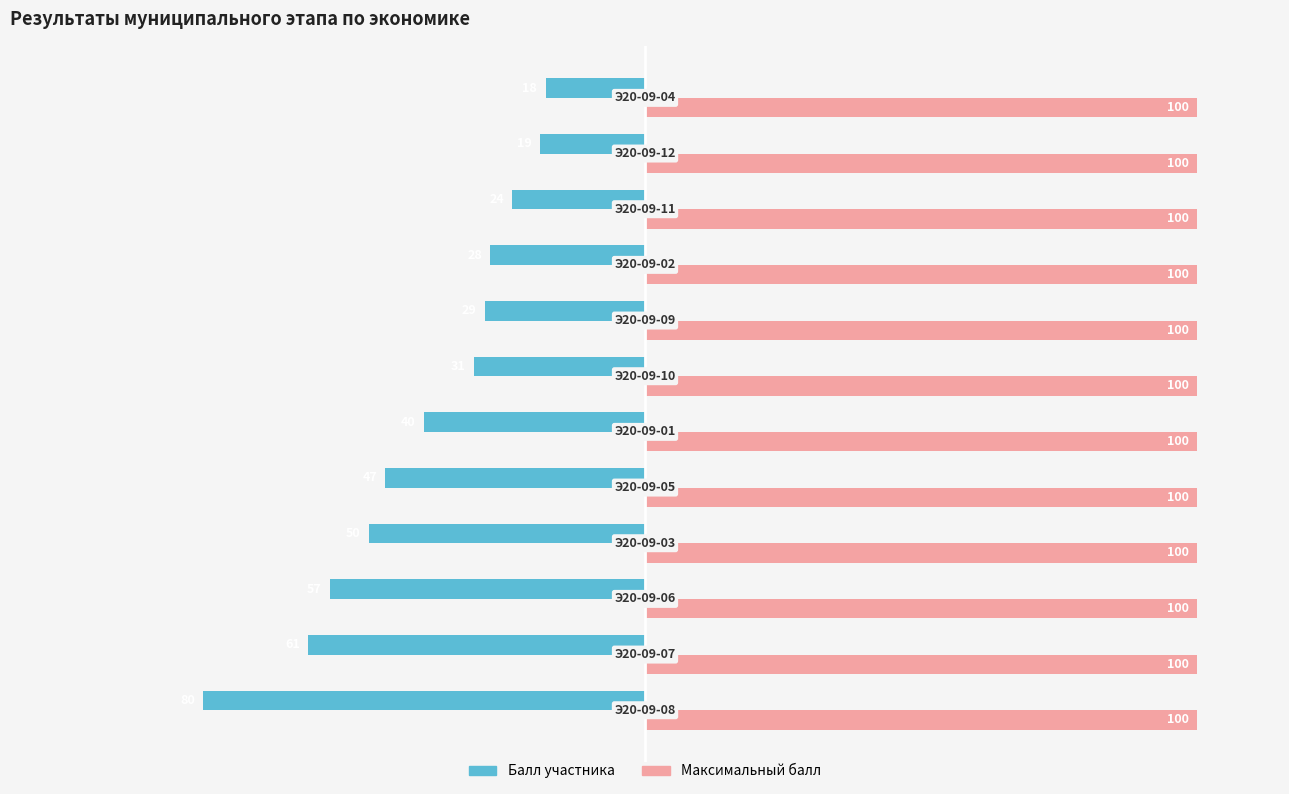

Which series has the largest total across all categories?

Максимальный балл